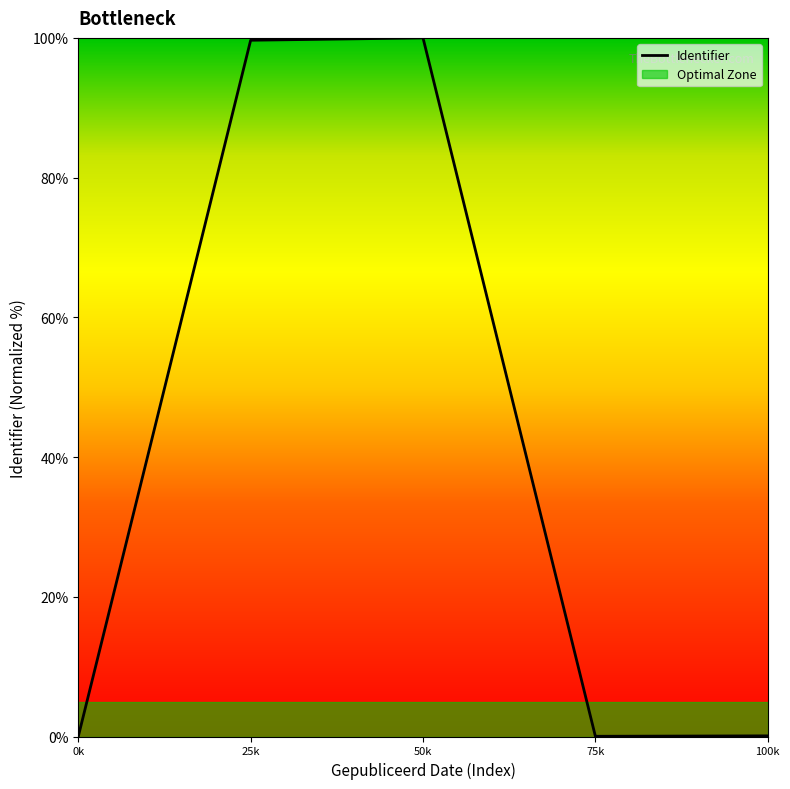

True or false: the data has more than 0 interior local peaks.

True